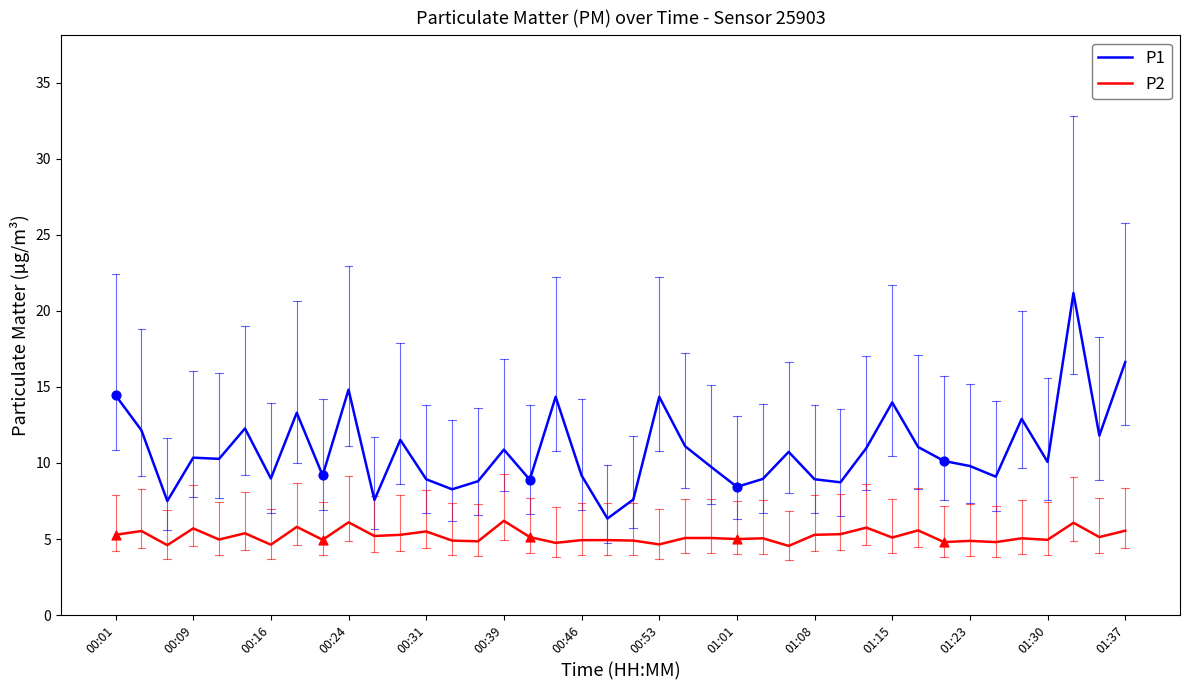

Which series has the largest total across all categories?

P1